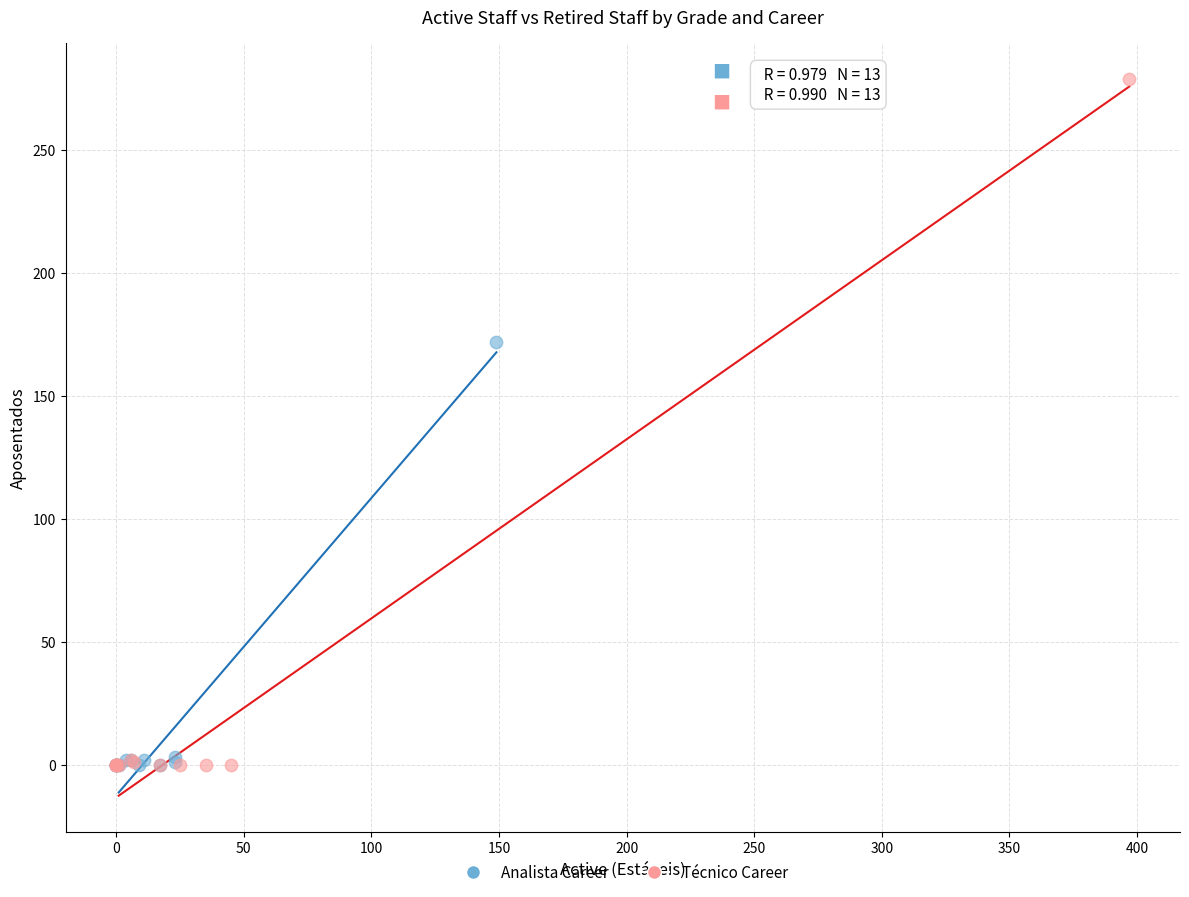

Which series has the widest spread of Y values?

Técnico Career